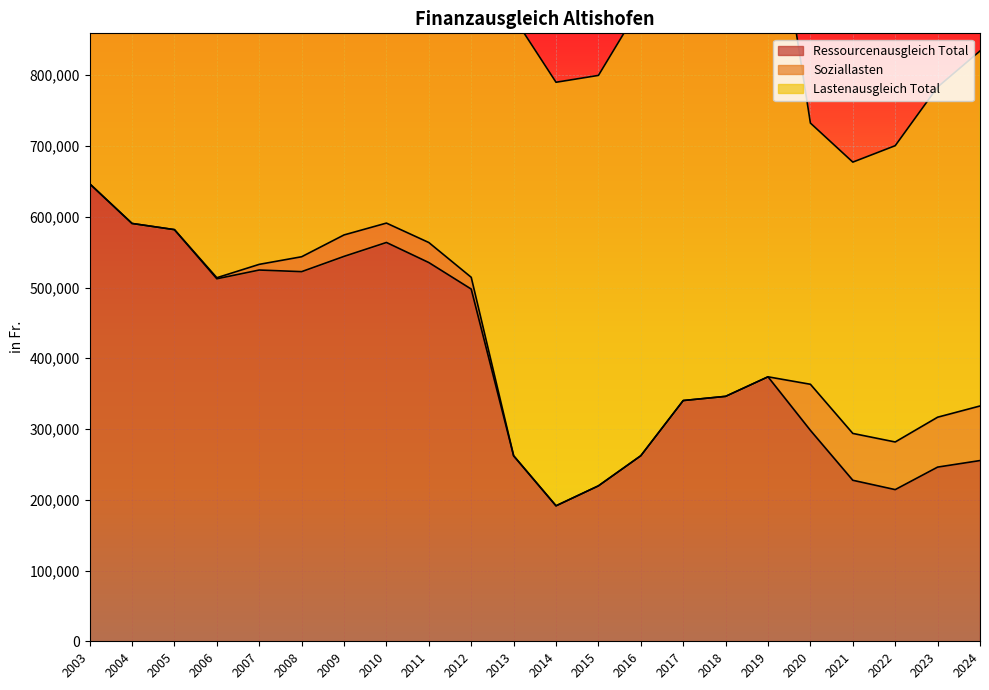

Count the number of categories in the chart.

22